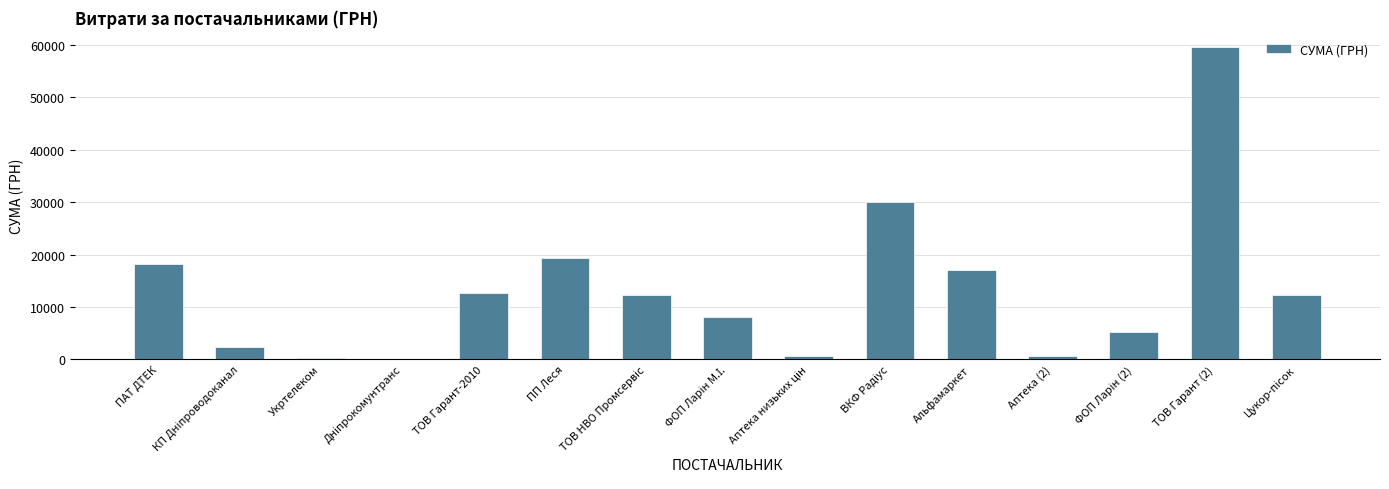

At which category does the chart reach its peak across all series?

ТОВ Гарант (2)